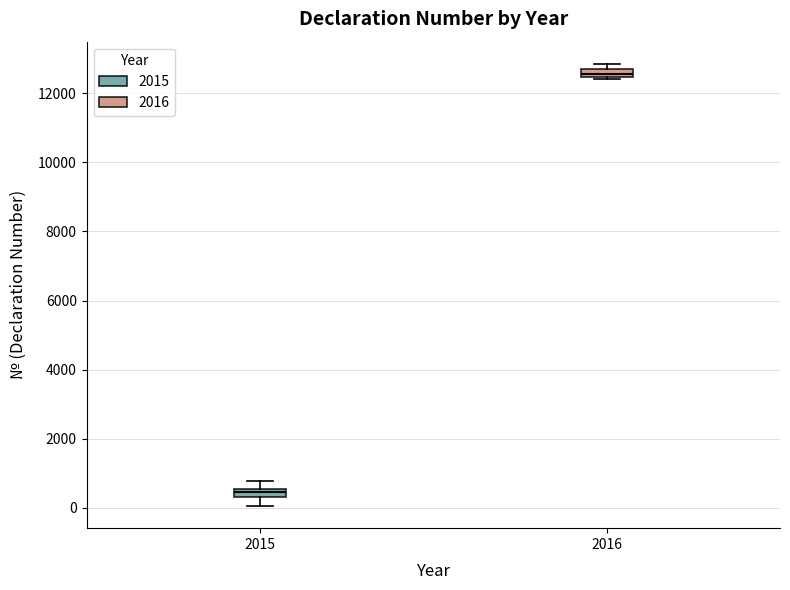

Which box's median line is the lowest?

2015